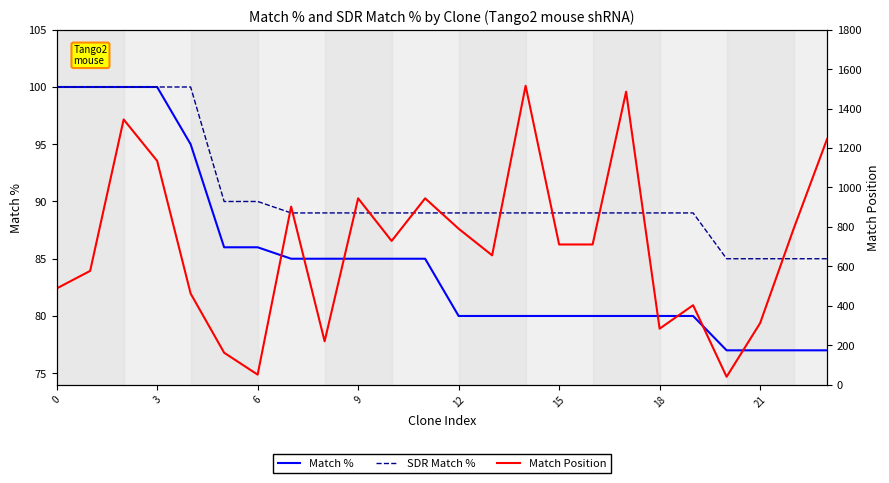

Does the chart display data point markers on the line(s)?

No